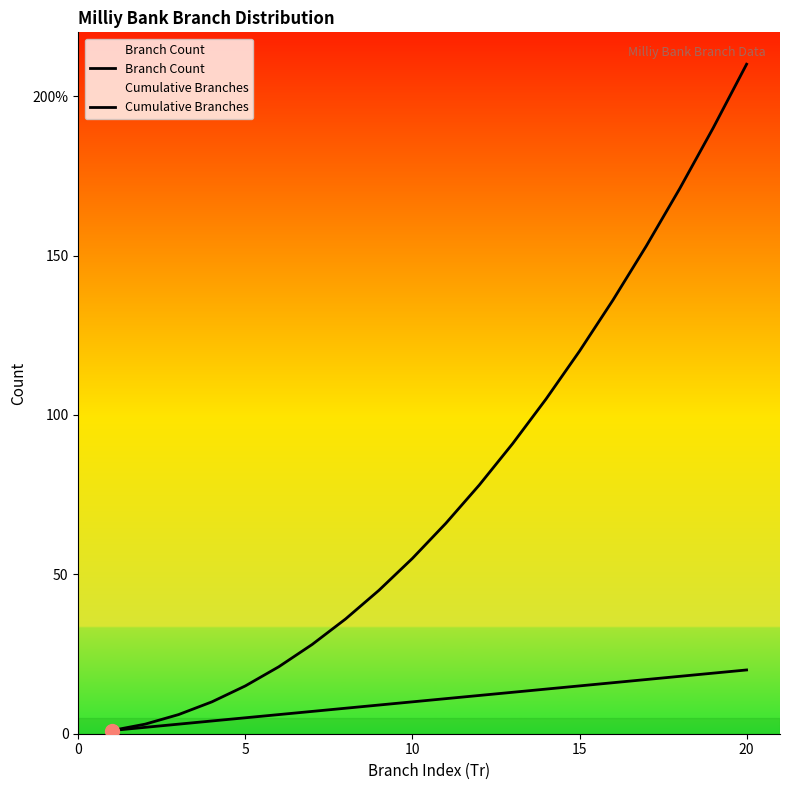

True or false: Branch Count and Cumulative Branches cross at least once.

False